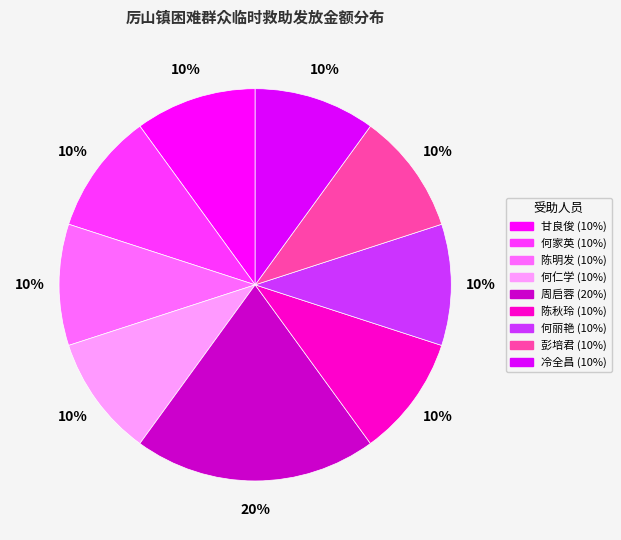

Which has a higher value, 陈秋玲 or 彭培君?

陈秋玲